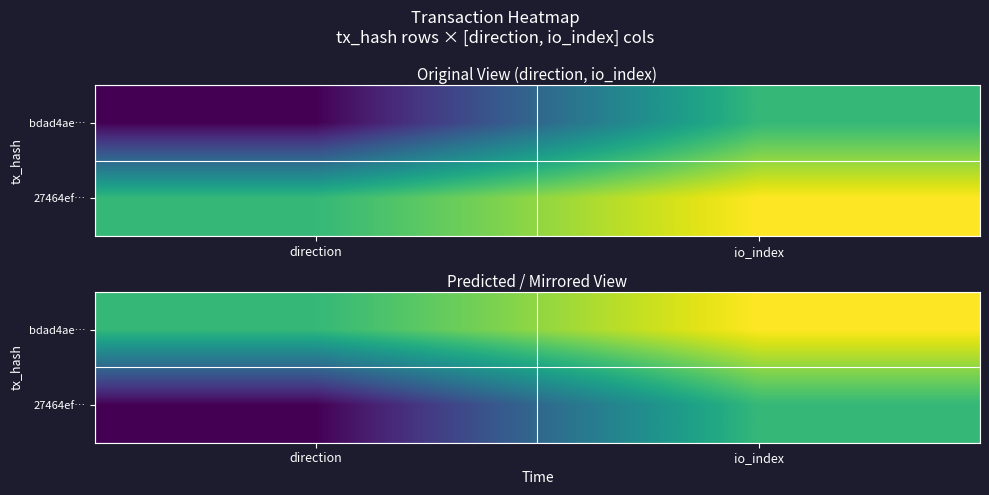

List the series in order of their peak value, lowest first.

27464ef…, bdad4ae…